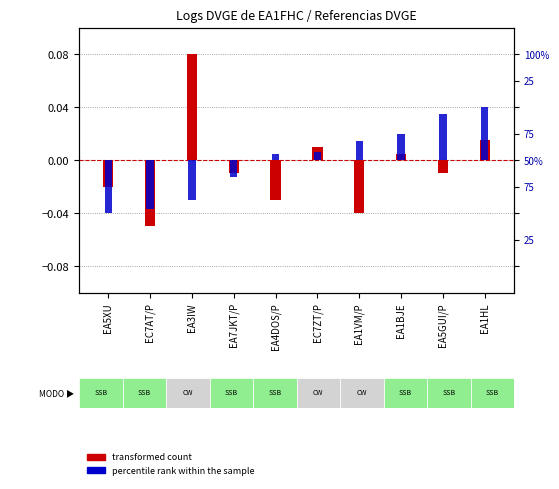

List the series in order of their peak value, highest first.

percentile rank within the sample, transformed count